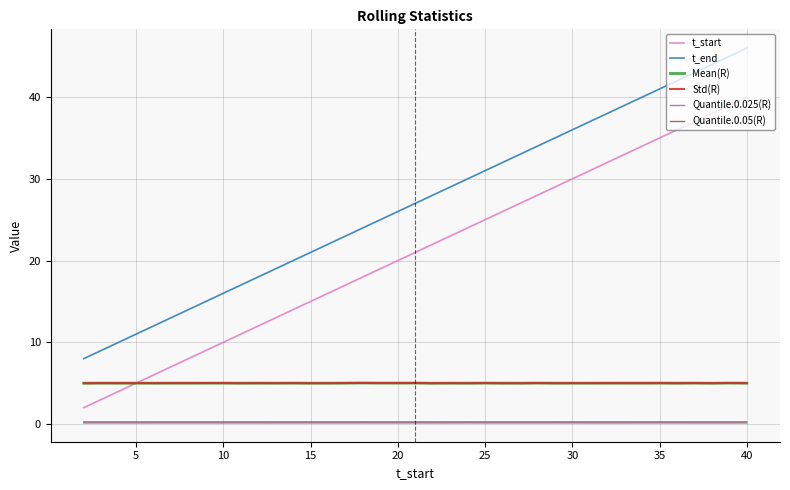

True or false: Std(R) and Quantile.0.025(R) cross at least once.

False